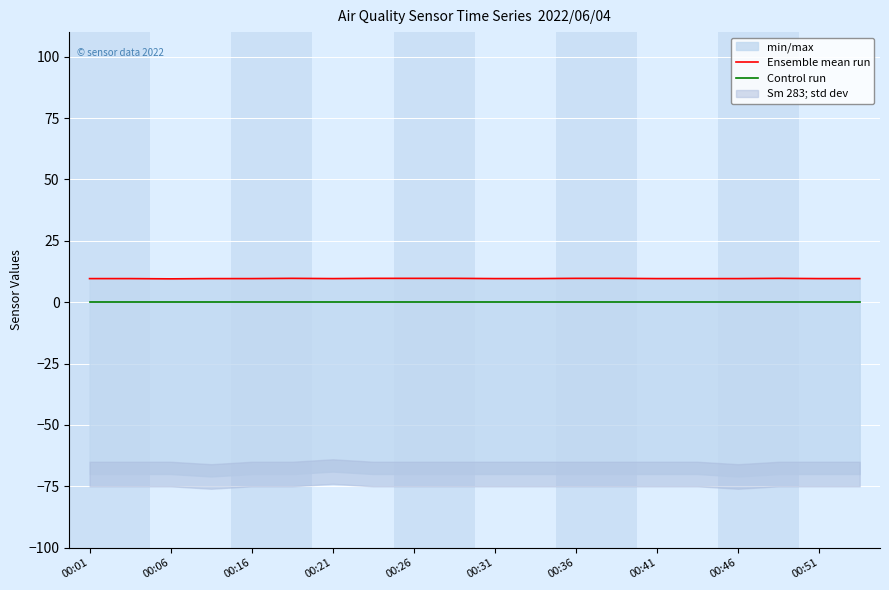

List the series in order of their peak value, lowest first.

Control run, Ensemble mean run